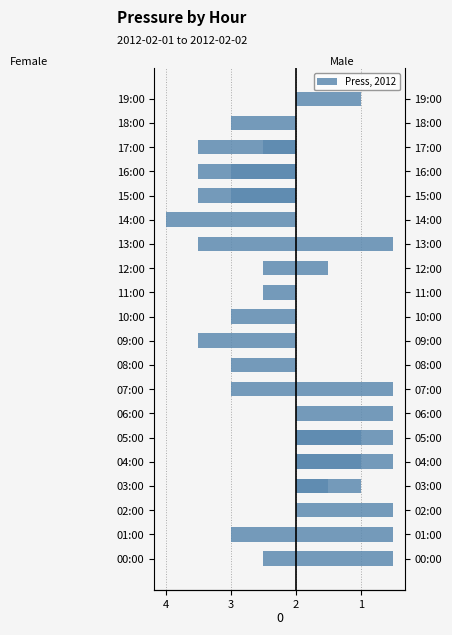

Read the Female value at 05:00.

2